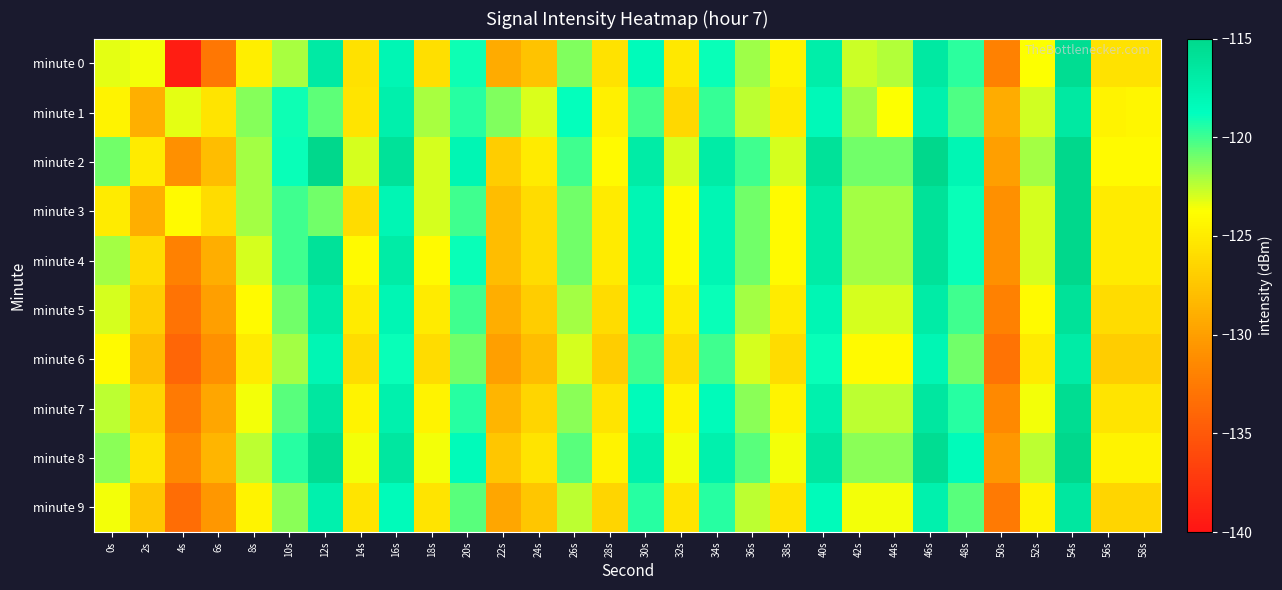

At which category is the sum across all series the highest?

54s